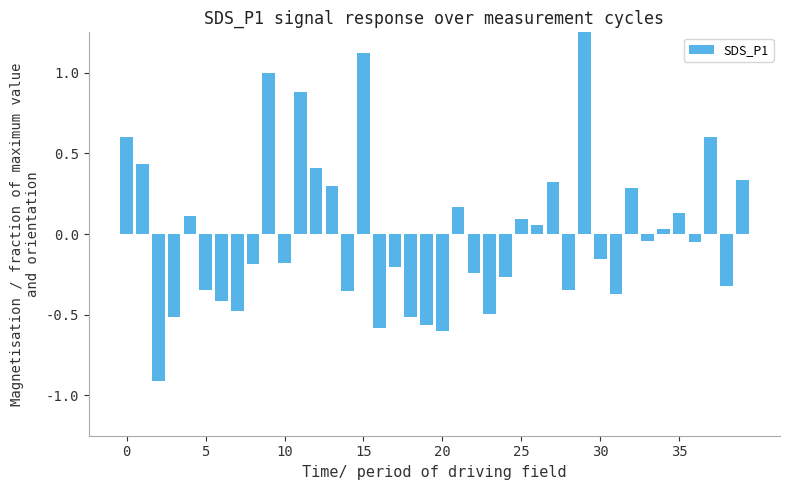

What is the label of the 20th bar from the right?

20